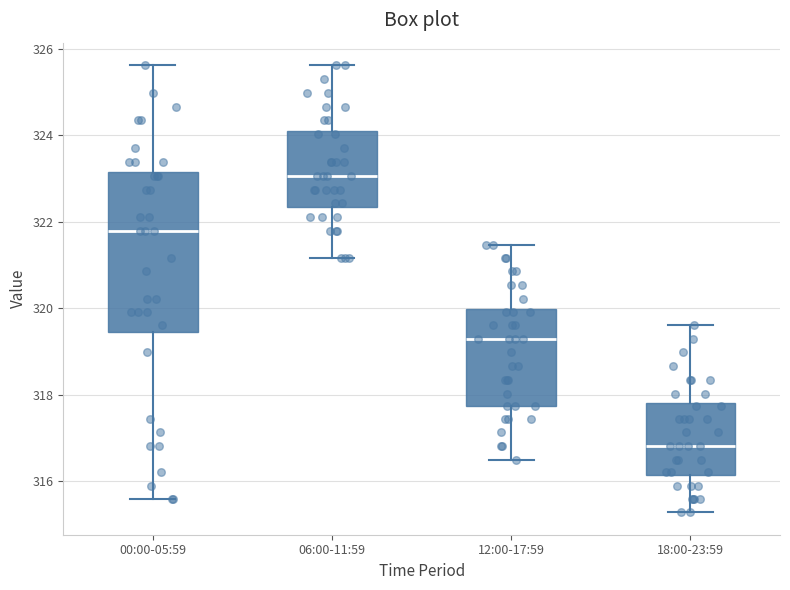

Reading left to right, read every box against the y-axis: the position of its median line, the range the box covers, and the ends of its whiskers. The values are not printed on the chart, so give them approximately, as read against the axis.

00:00-05:59: median 321.8, box 319.4 to 323.2, whiskers 315.6 to 325.6
06:00-11:59: median 323.0, box 322.4 to 324.2, whiskers 321.2 to 325.6
12:00-17:59: median 319.2, box 317.8 to 320.0, whiskers 316.6 to 321.4
18:00-23:59: median 316.8, box 316.2 to 317.8, whiskers 315.2 to 319.6